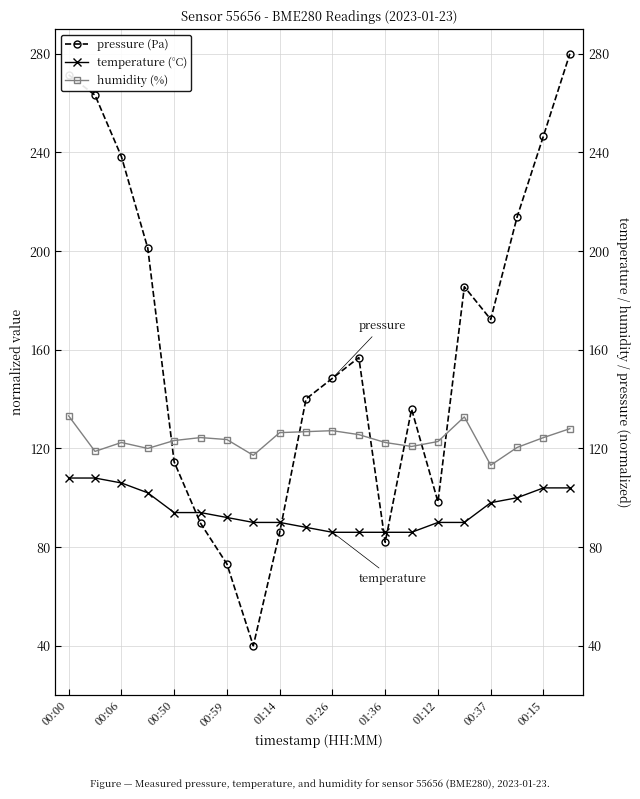

Is it true that humidity (%) equals 128.0 at 19?

True